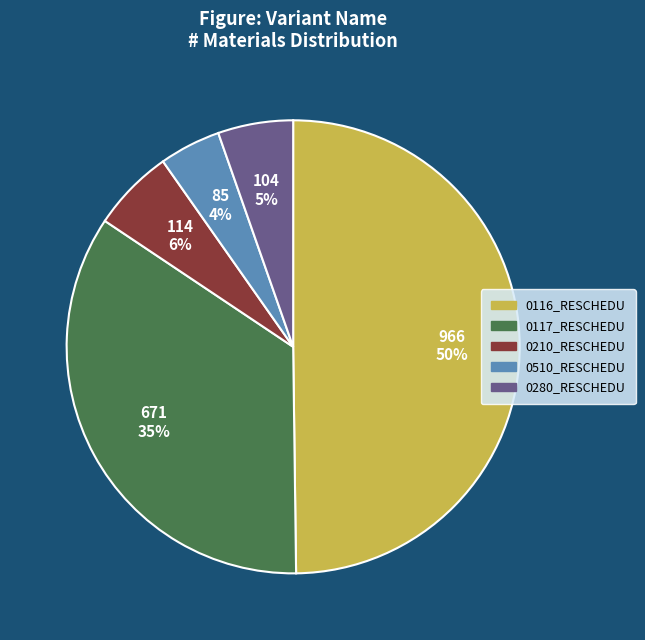

Rank the categories by value from lowest to highest.

0510_RESCHEDU, 0280_RESCHEDU, 0210_RESCHEDU, 0117_RESCHEDU, 0116_RESCHEDU